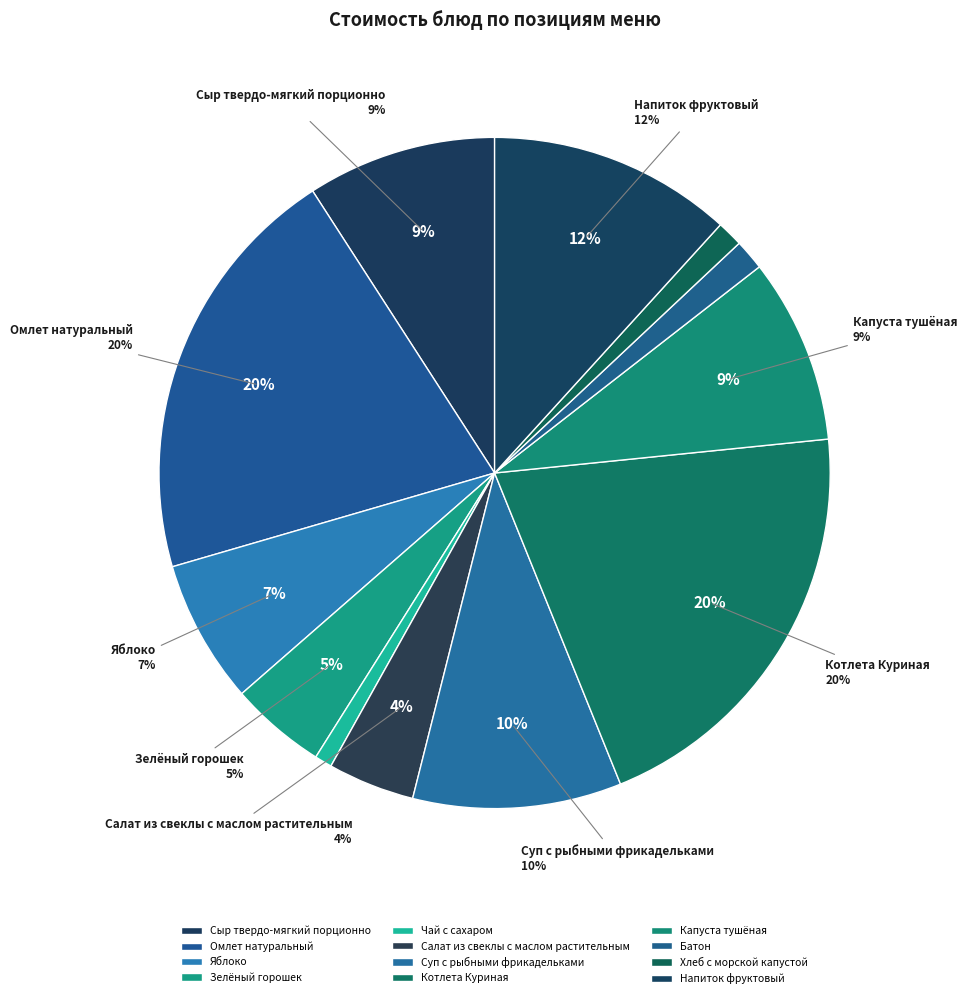

Rank the categories by value from lowest to highest.

Чай с сахаром, Хлеб с морской капустой, Батон, Салат из свеклы с маслом растительным, Зелёный горошек, Яблоко, Капуста тушёная, Сыр твердо-мягкий порционно, Суп с рыбными фрикадельками, Напиток фруктовый, Омлет натуральный, Котлета Куриная